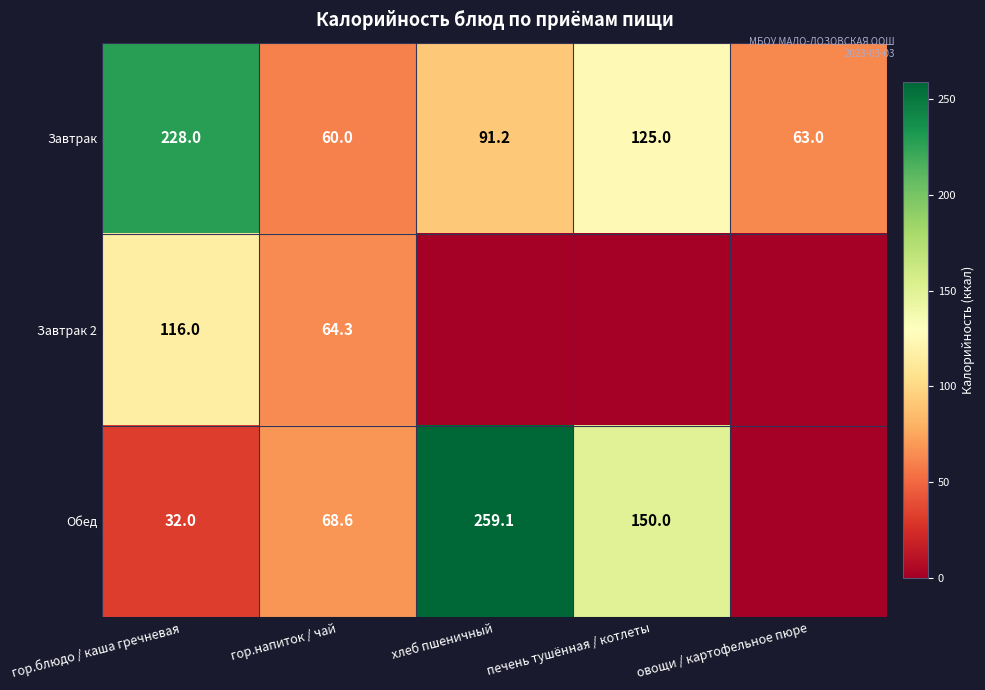

Which has a higher value, хлеб пшеничный or печень тушённая / котлеты?

печень тушённая / котлеты